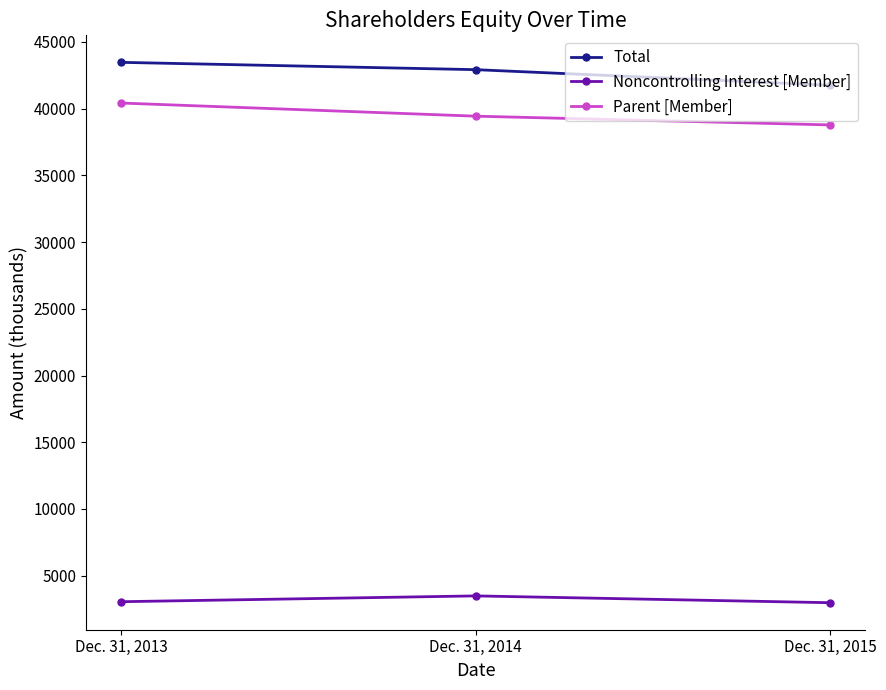

What is the difference between the Noncontrolling Interest [Member] values at Dec. 31, 2014 and Dec. 31, 2013?

435